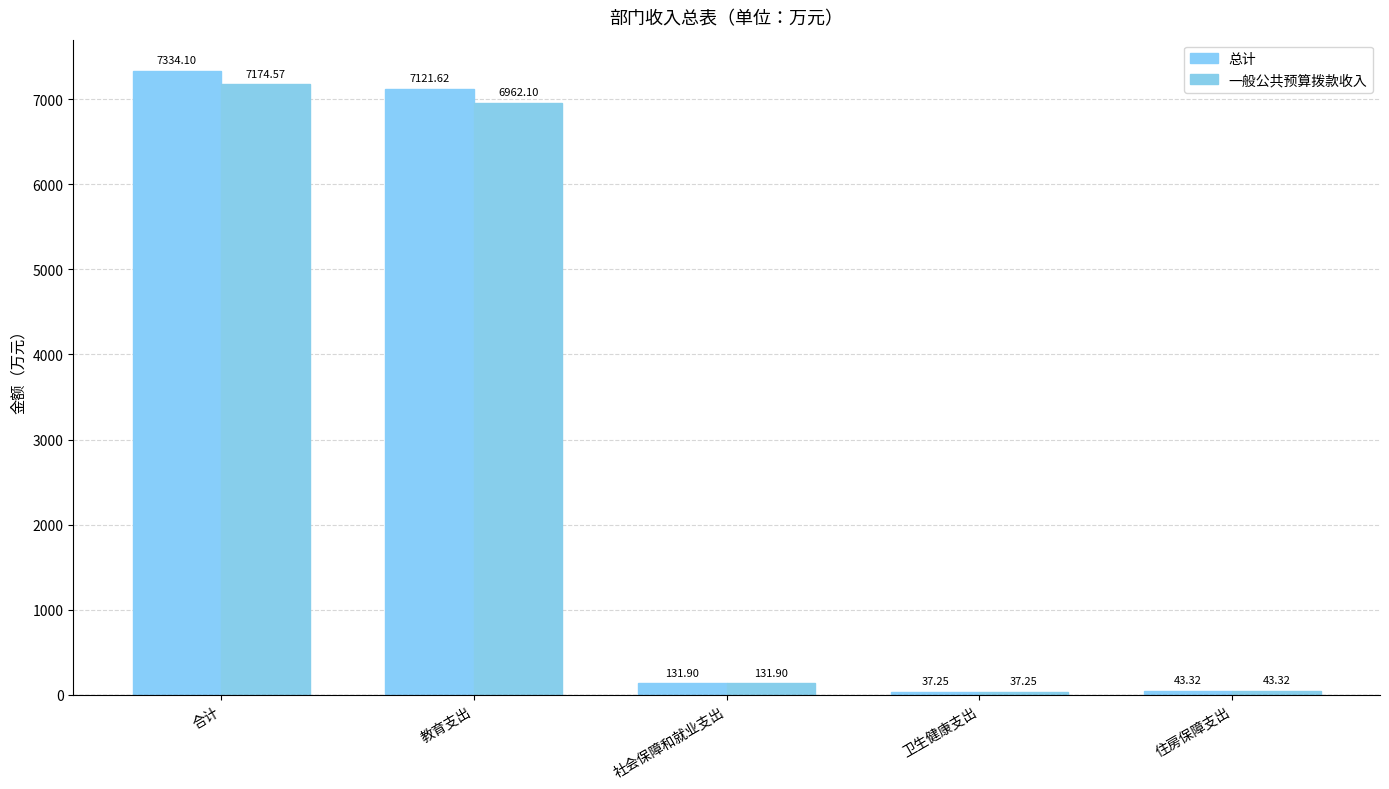

Between 卫生健康支出 and 教育支出, which is larger?

教育支出